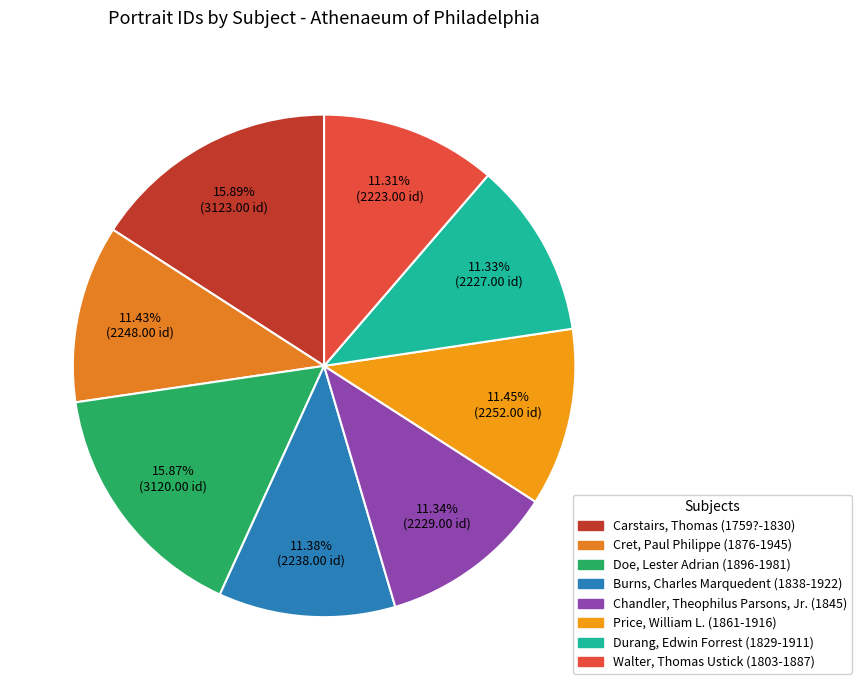

How many slices are in this pie chart?

8